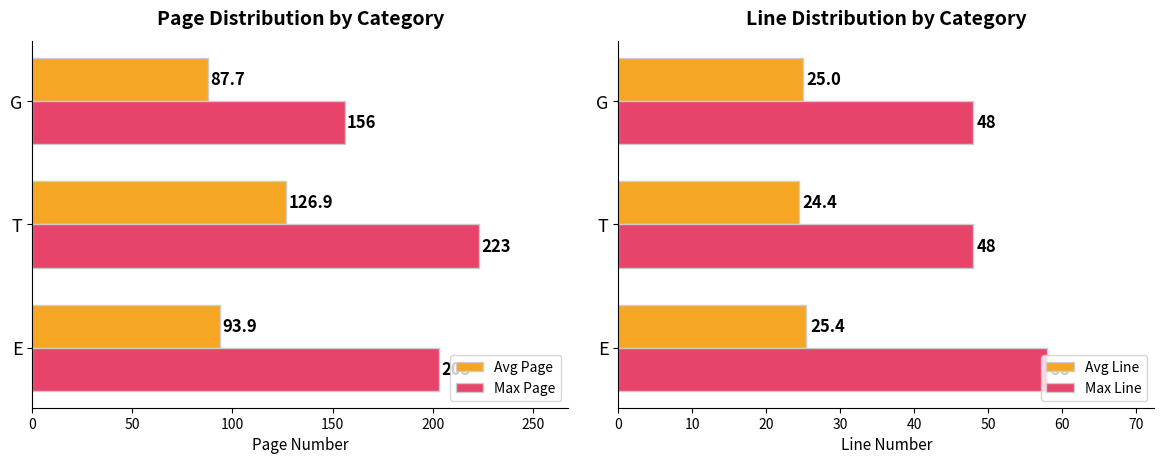

Rank the series by their maximum value, from lowest to highest.

Avg Line, Max Line, Avg Page, Max Page